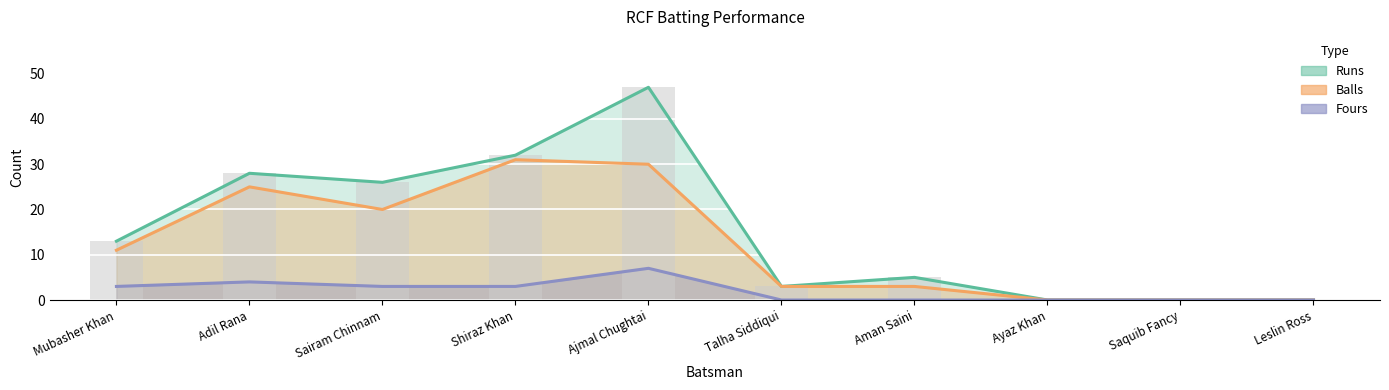

Which label corresponds to the largest value in the chart?

Ajmal Chughtai